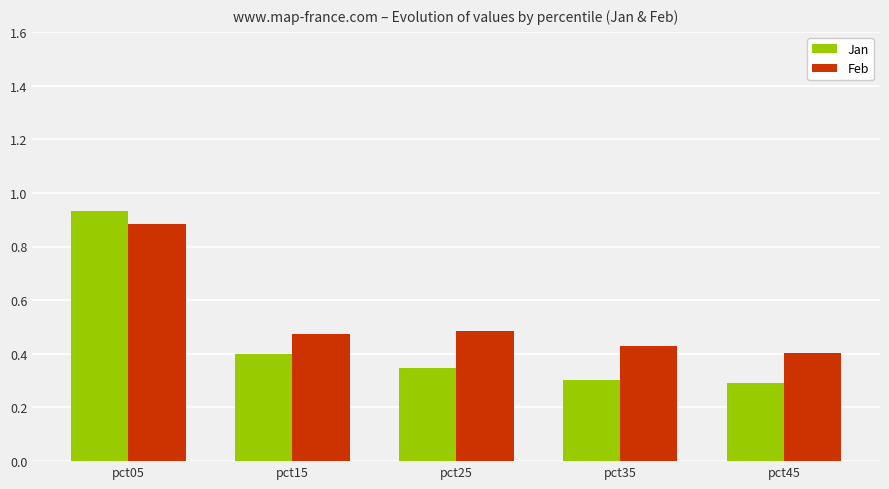

Is it true that Feb equals 0.1 at pct15?

False